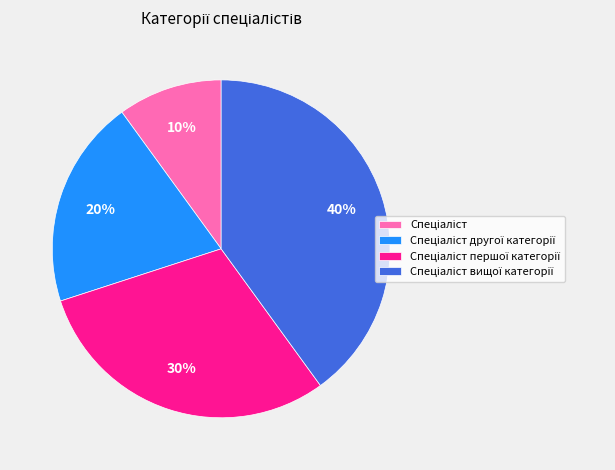

To the nearest percent, what is the difference between the largest and smallest slice percentages?

30%